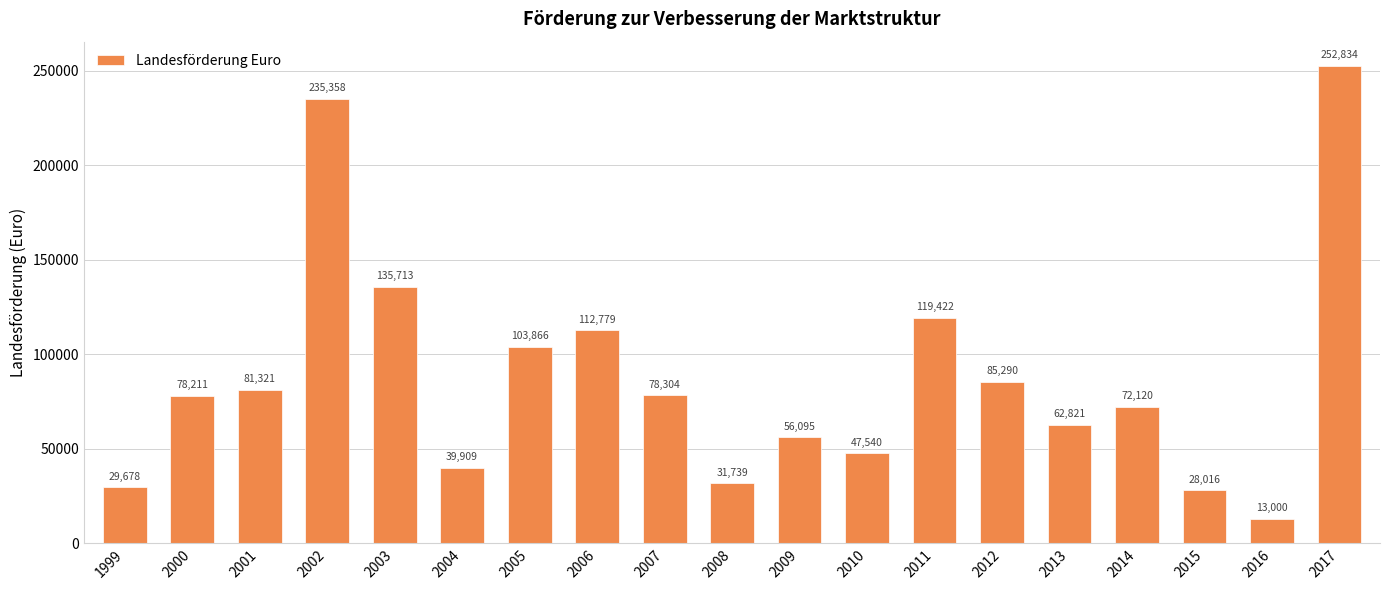

How many categories are shown in the chart?

19